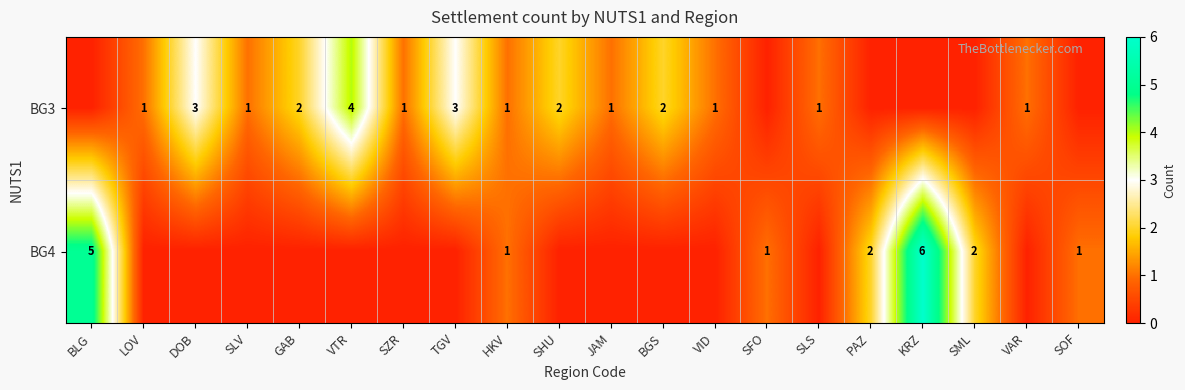

Count the number of categories in the chart.

20